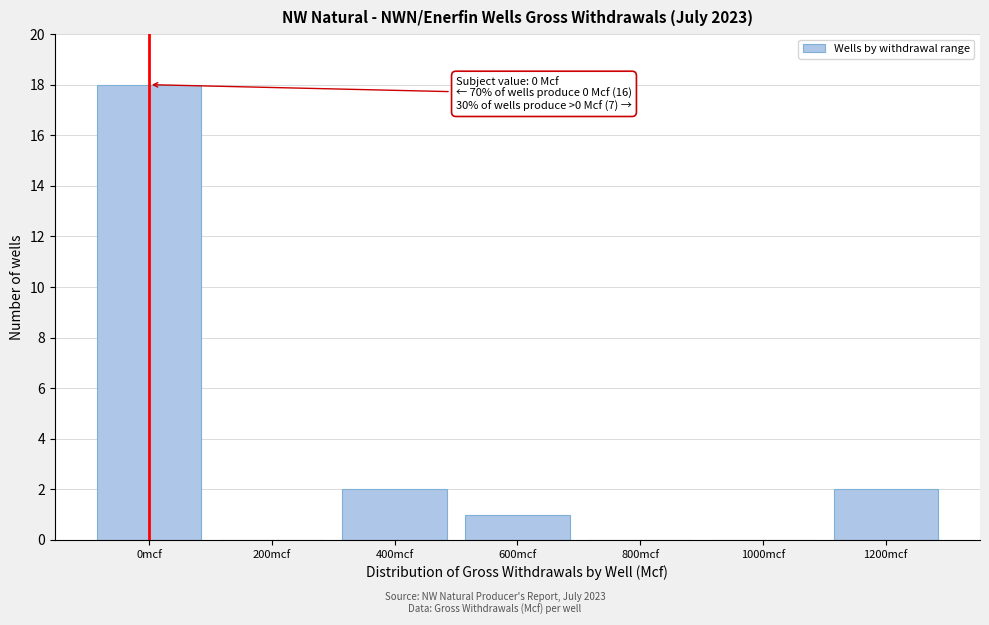

Reading left to right, extract all data points from this chart.

0mcf=18	200mcf=0	400mcf=2	600mcf=1	800mcf=0	1000mcf=0	1200mcf=2